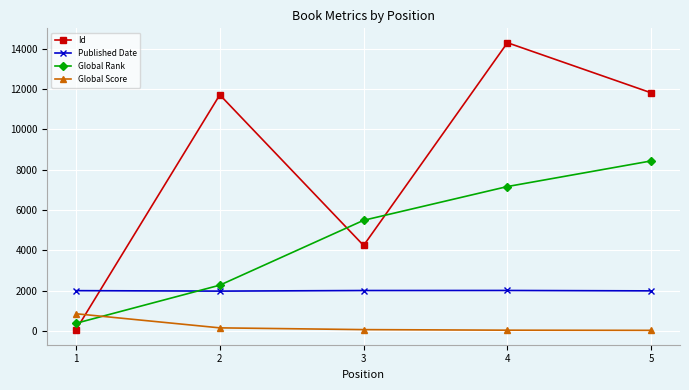

Count the number of data series in this chart.

4